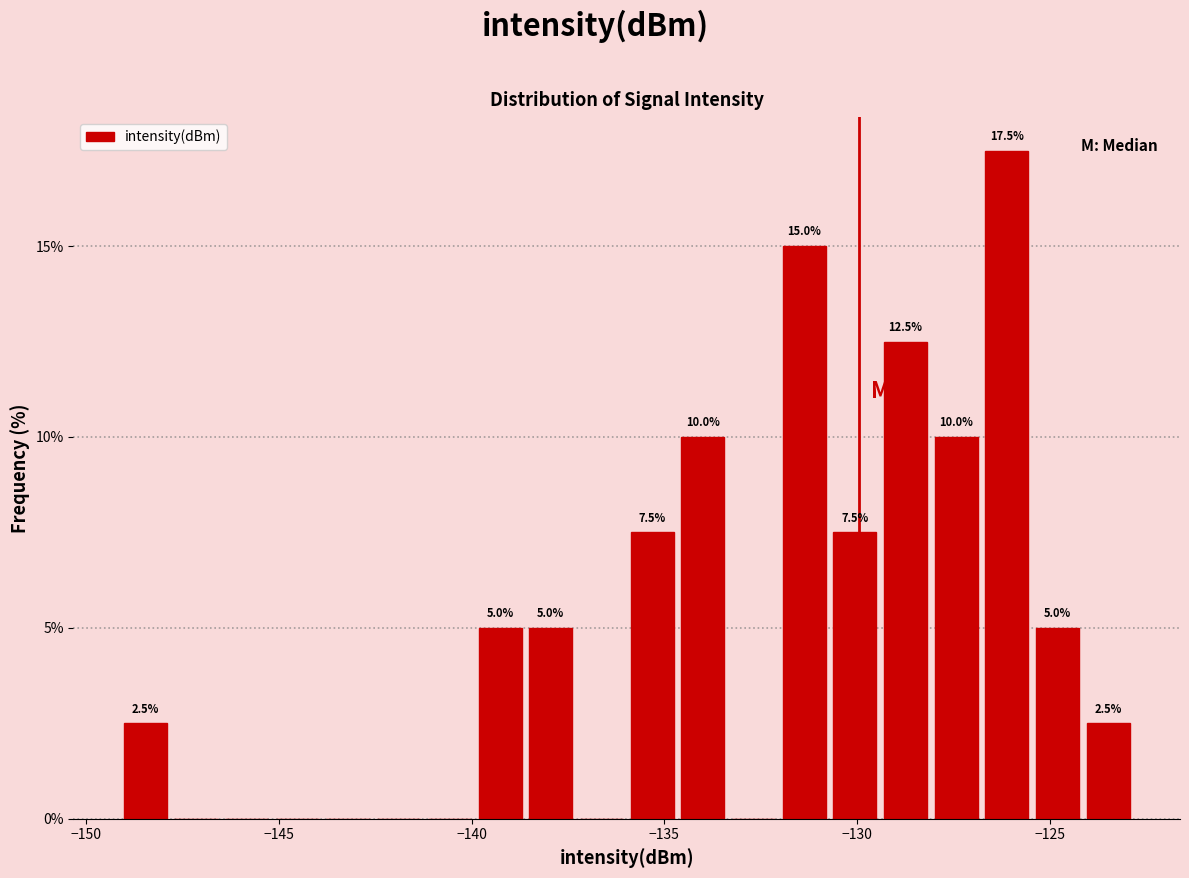

Read against the x-axis, roughly where is the centre of the tallest bar?

-126.0